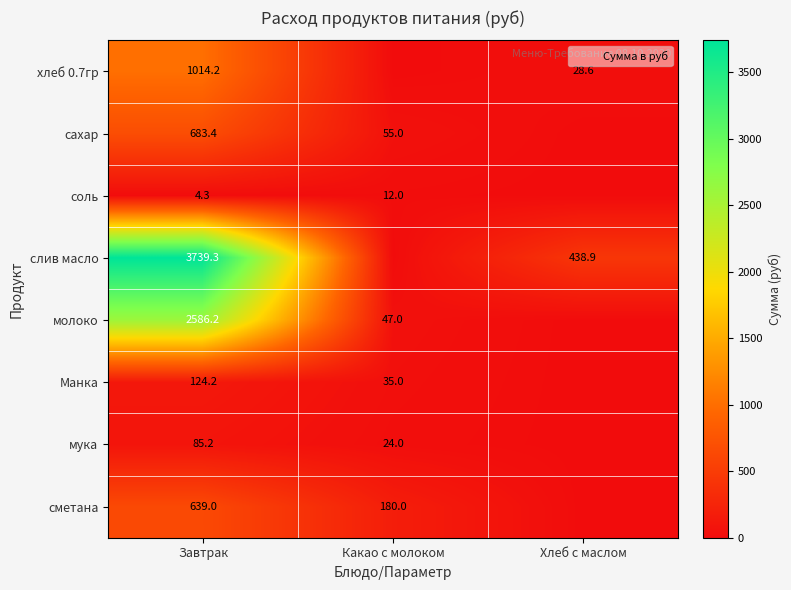

The value of Манка at Какао с молоком is 55.9. True or false?

False